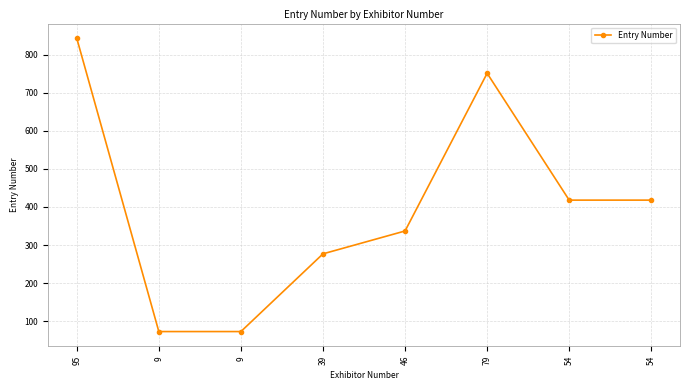

Does the chart have visible grid lines?

Yes